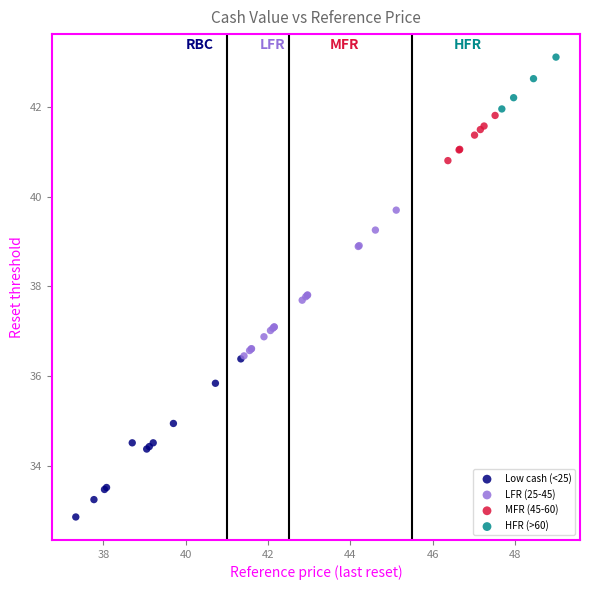

Which series reaches the minimum Y coordinate?

Low cash (<25)